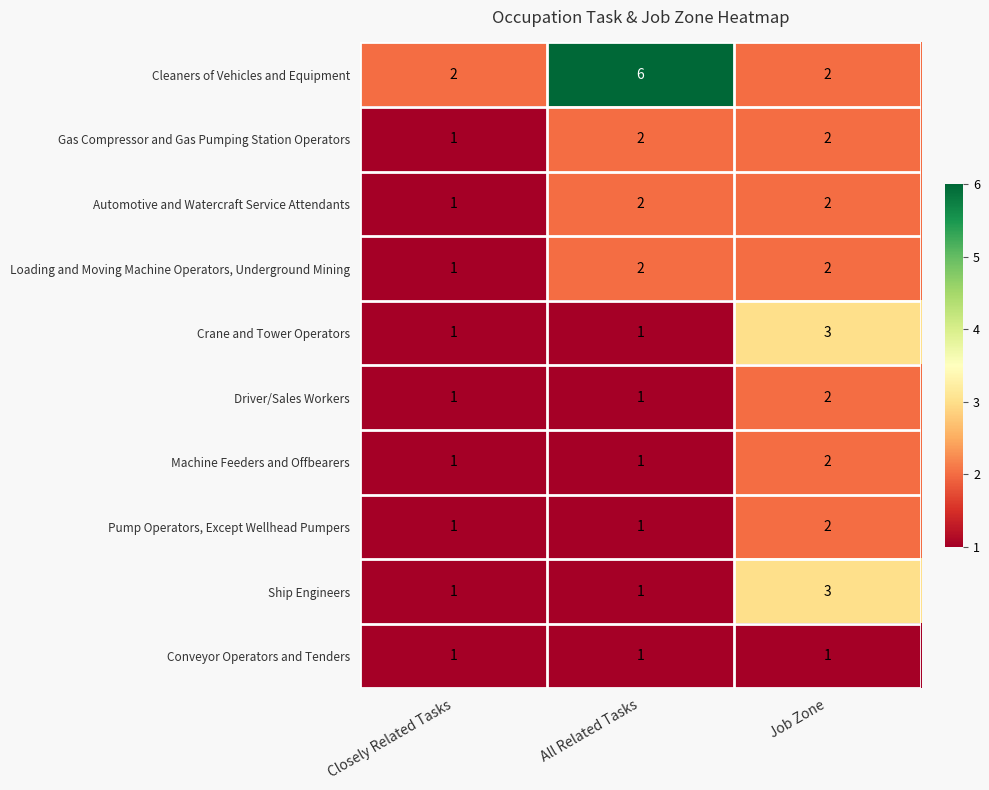

Is the value of Crane and Tower Operators at Closely Related Tasks greater than the value of Automotive and Watercraft Service Attendants at All Related Tasks?

No